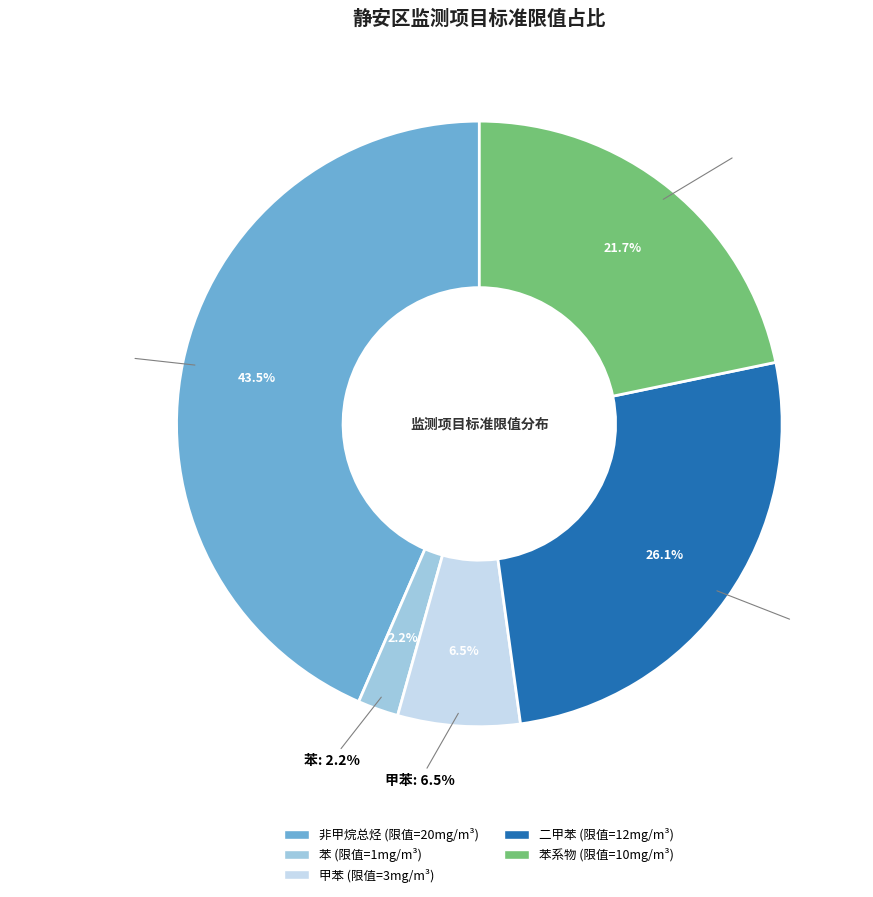

How much of the chart is everything except 非甲烷总烃?

56.5%